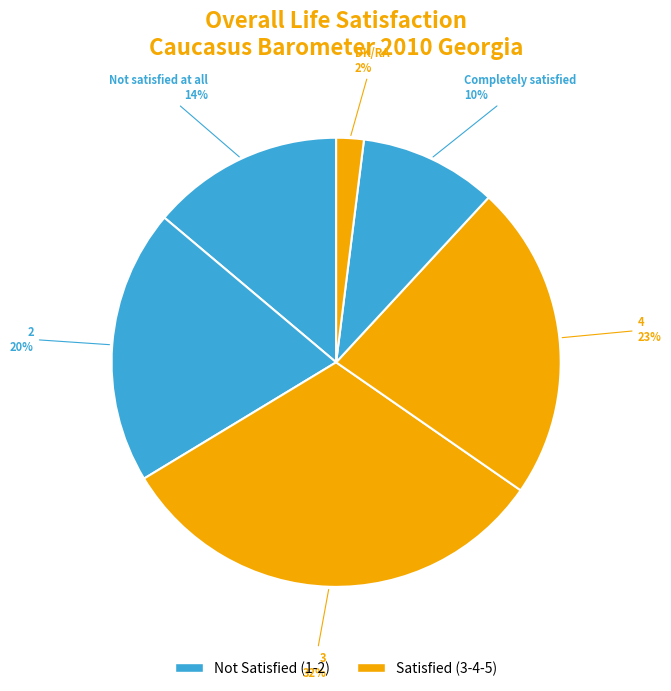

True or false: 3 accounts for 32% of the total.

True